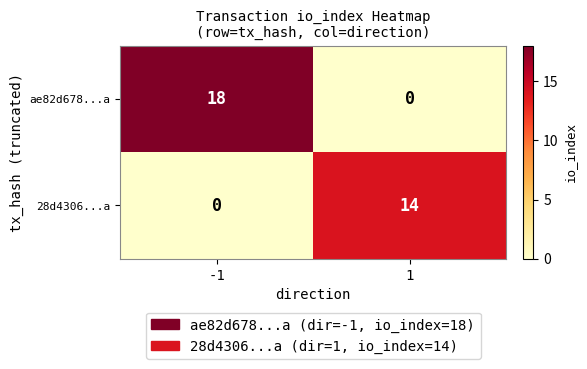

What is the maximum value shown in the chart?

18